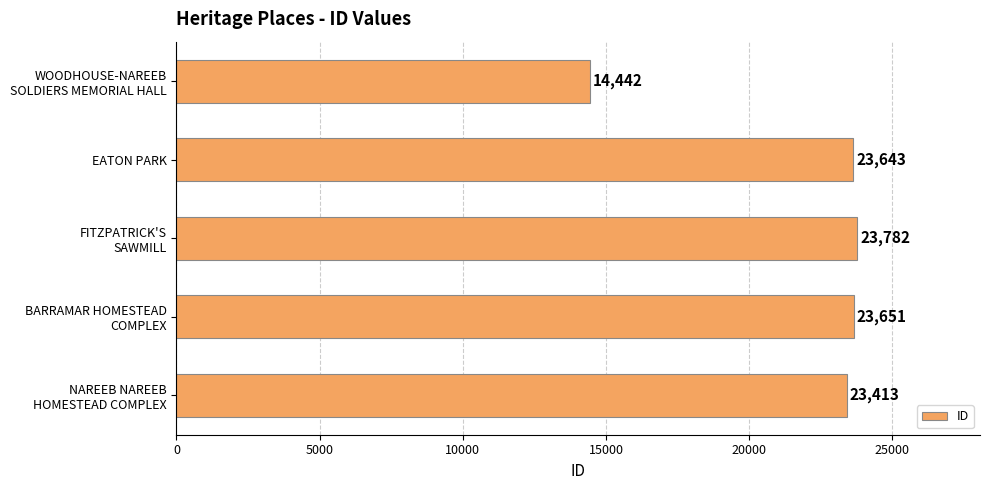

Read the value at EATON PARK, to the nearest 50.

23650